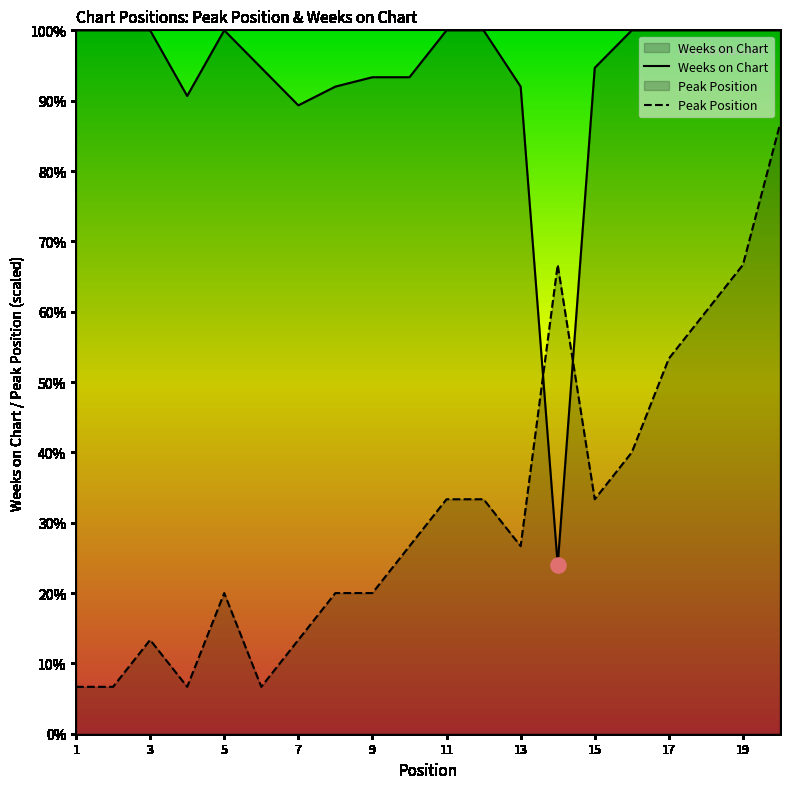

Which series has the largest total across all categories?

Weeks on Chart